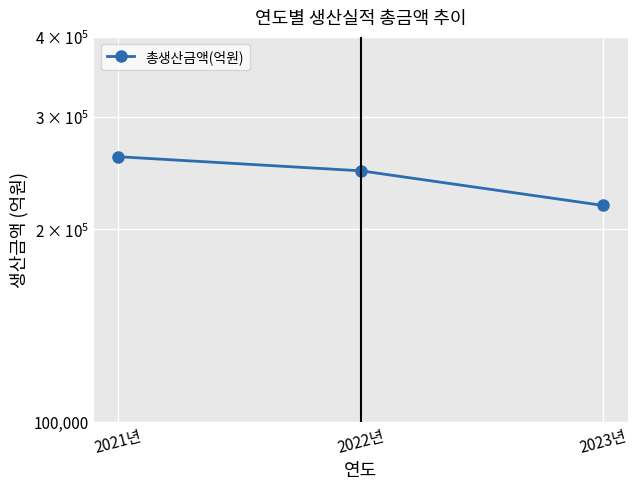

Where does the data first go above 246934?

2021년